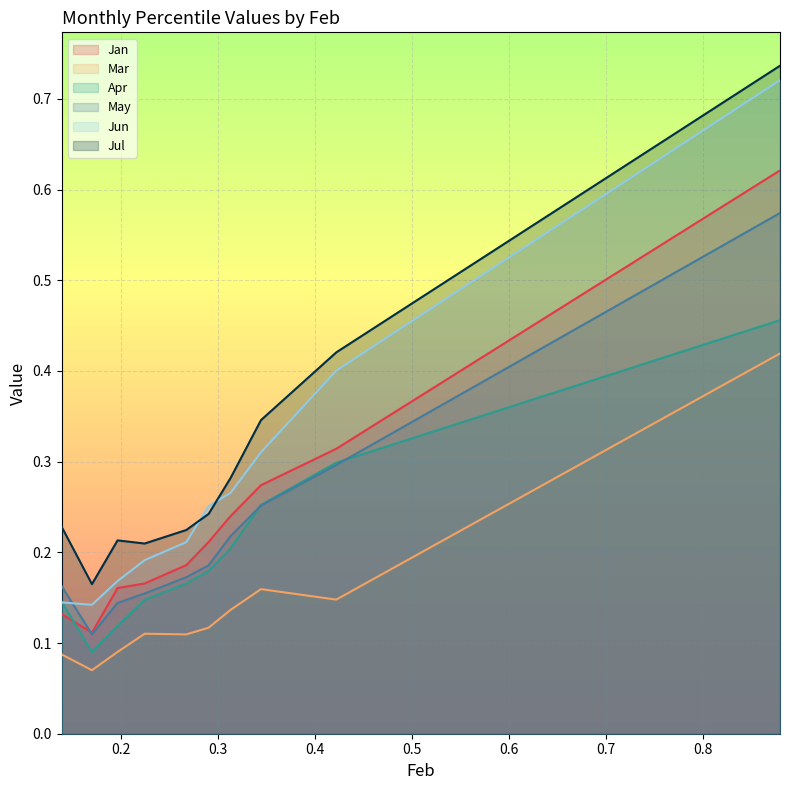

What is the lowest value of the Jul series?

0.2